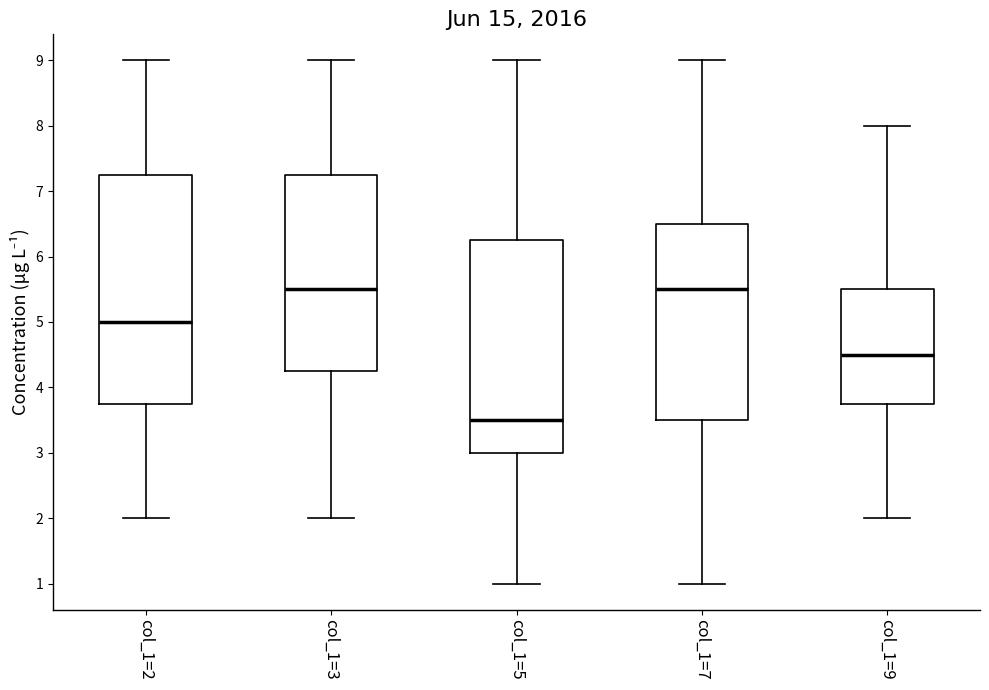

Where is the lower edge of the box for col_1=3 on the y-axis? The values are not printed on the chart, so give them approximately, as read against the axis.

4.3